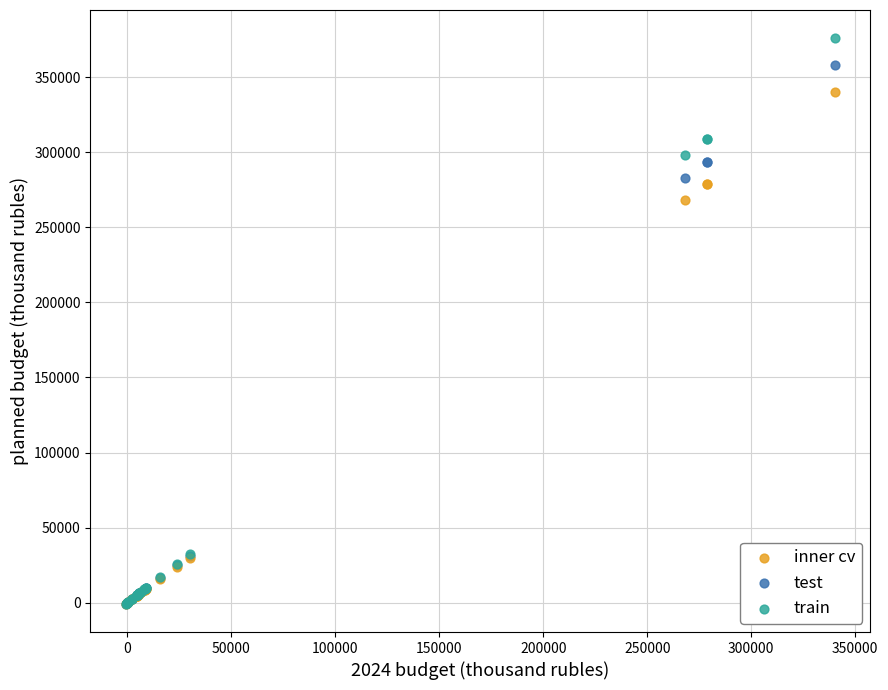

Across all series, what Y value is closest to 187558?

268406.8